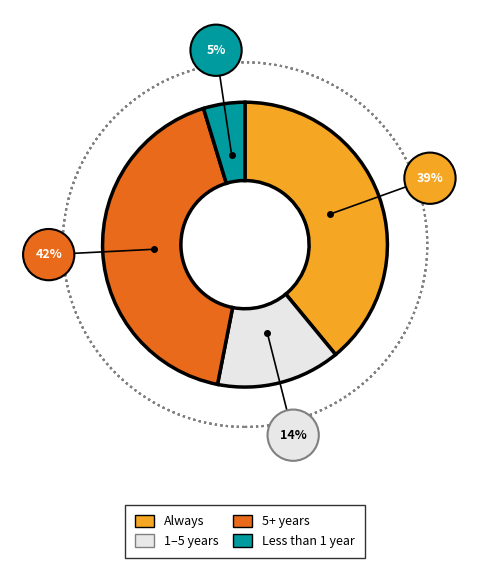

How many segments does this pie chart have?

4